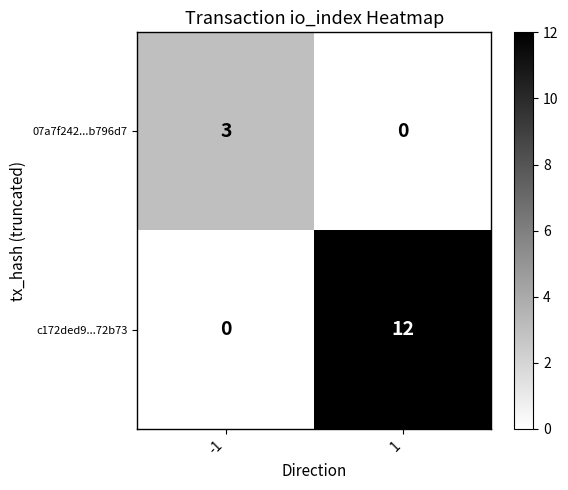

Reading left to right, transcribe all the data shown in this chart.

07a7f242...b796d7: -1=3	1=0
c172ded9...72b73: -1=0	1=12